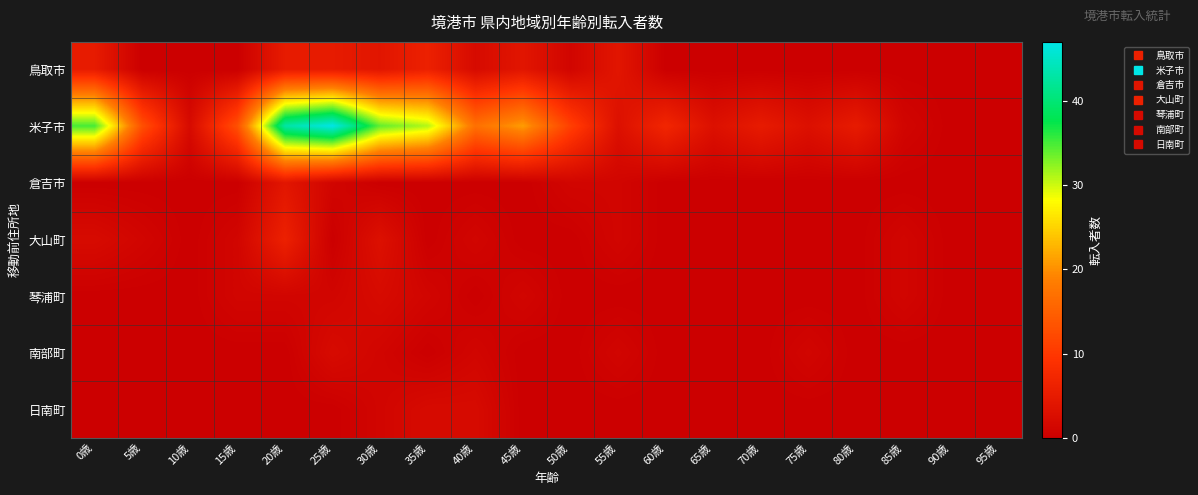

Reading left to right, transcribe all the data shown in this chart.

鳥取市: 0歳=5	5歳=0	10歳=0	15歳=0	20歳=5	25歳=5	30歳=4	35歳=6	40歳=2	45歳=4	50歳=1	55歳=4	60歳=0	65歳=0	70歳=0	75歳=0	80歳=0	85歳=0	90歳=0	95歳=0
米子市: 0歳=35	5歳=13	10歳=2	15歳=13	20歳=43	25歳=47	30歳=34	35歳=31	40歳=17	45歳=21	50歳=11	55歳=3	60歳=7	65歳=3	70歳=5	75歳=3	80歳=5	85歳=1	90歳=0	95歳=0
倉吉市: 0歳=0	5歳=0	10歳=0	15歳=0	20歳=4	25歳=1	30歳=0	35歳=0	40歳=0	45歳=0	50歳=1	55歳=1	60歳=0	65歳=0	70歳=0	75歳=0	80歳=0	85歳=0	90歳=0	95歳=0
大山町: 0歳=2	5歳=1	10歳=0	15歳=1	20歳=6	25歳=0	30歳=3	35歳=0	40歳=1	45歳=0	50歳=0	55歳=1	60歳=0	65歳=0	70歳=0	75歳=0	80歳=0	85歳=1	90歳=0	95歳=0
琴浦町: 0歳=0	5歳=0	10歳=0	15歳=1	20歳=1	25歳=1	30歳=2	35歳=1	40歳=0	45歳=1	50歳=0	55歳=0	60歳=0	65歳=0	70歳=0	75歳=0	80歳=0	85歳=1	90歳=0	95歳=0
南部町: 0歳=0	5歳=0	10歳=0	15歳=0	20歳=0	25歳=2	30歳=1	35歳=0	40歳=1	45歳=0	50歳=0	55歳=1	60歳=0	65歳=0	70歳=0	75歳=1	80歳=0	85歳=0	90歳=0	95歳=0
日南町: 0歳=0	5歳=0	10歳=0	15歳=0	20歳=0	25歳=0	30歳=1	35歳=2	40歳=2	45歳=0	50歳=0	55歳=0	60歳=0	65歳=0	70歳=0	75歳=0	80歳=0	85歳=0	90歳=0	95歳=0